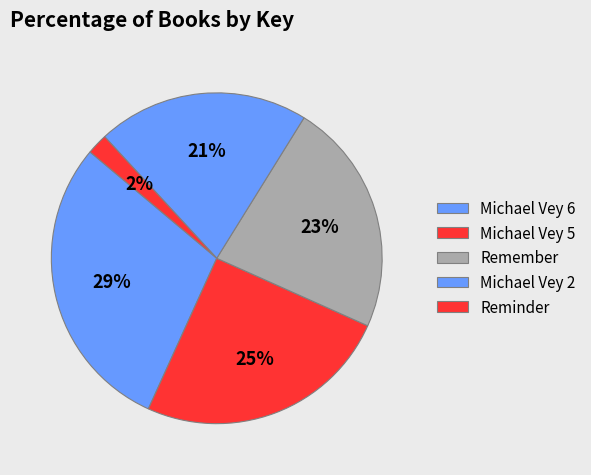

Which slice is the smallest?

Reminder